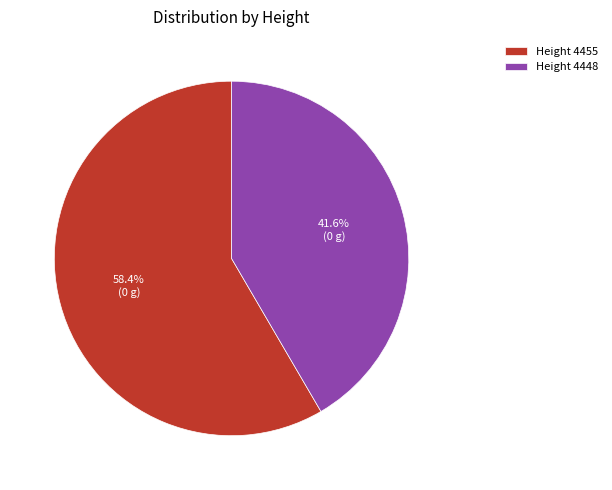

What is the largest slice in the pie chart?

Height 4455